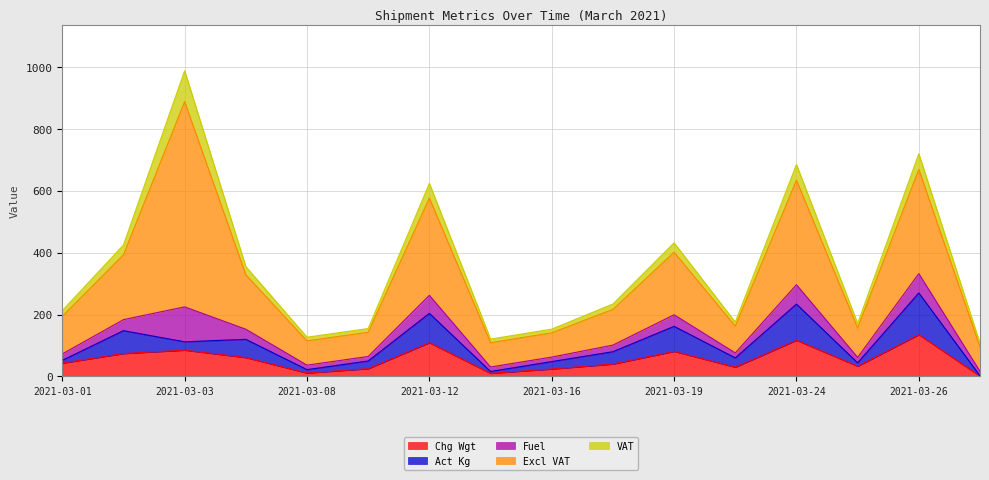

What is the difference between the maximum and second lowest values in the VAT series?

87.8